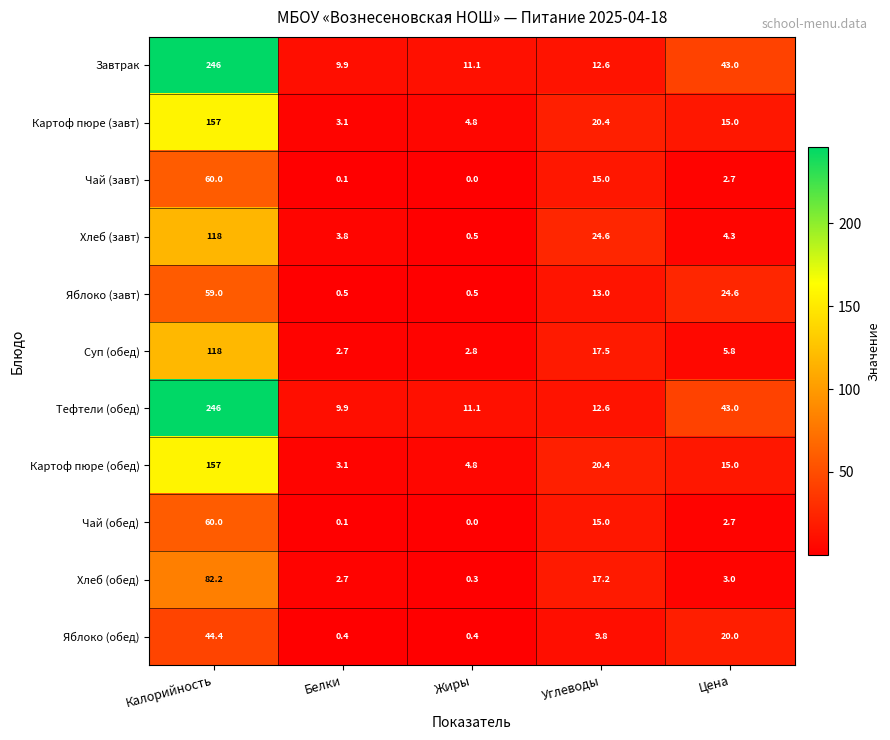

What is the difference between the highest and lowest values at Жиры?

11.1